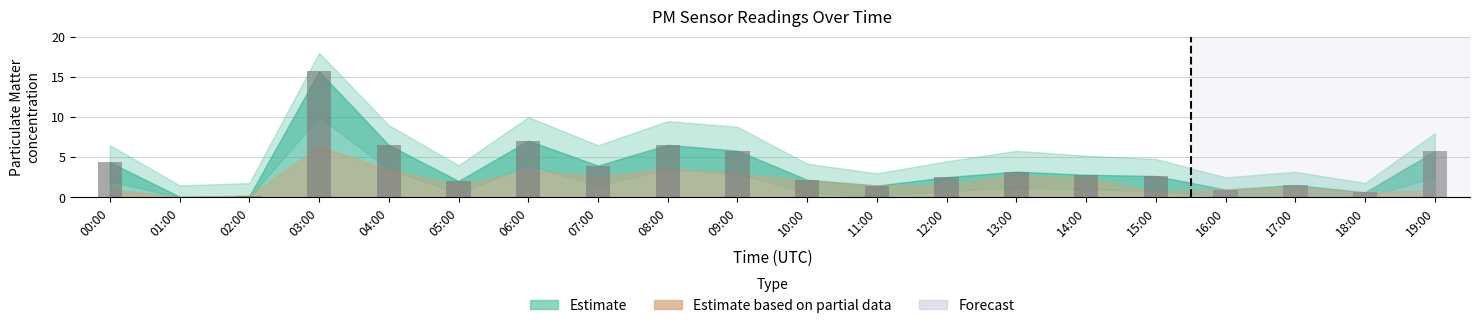

Which has a higher value, 18:00 or 11:00?

11:00